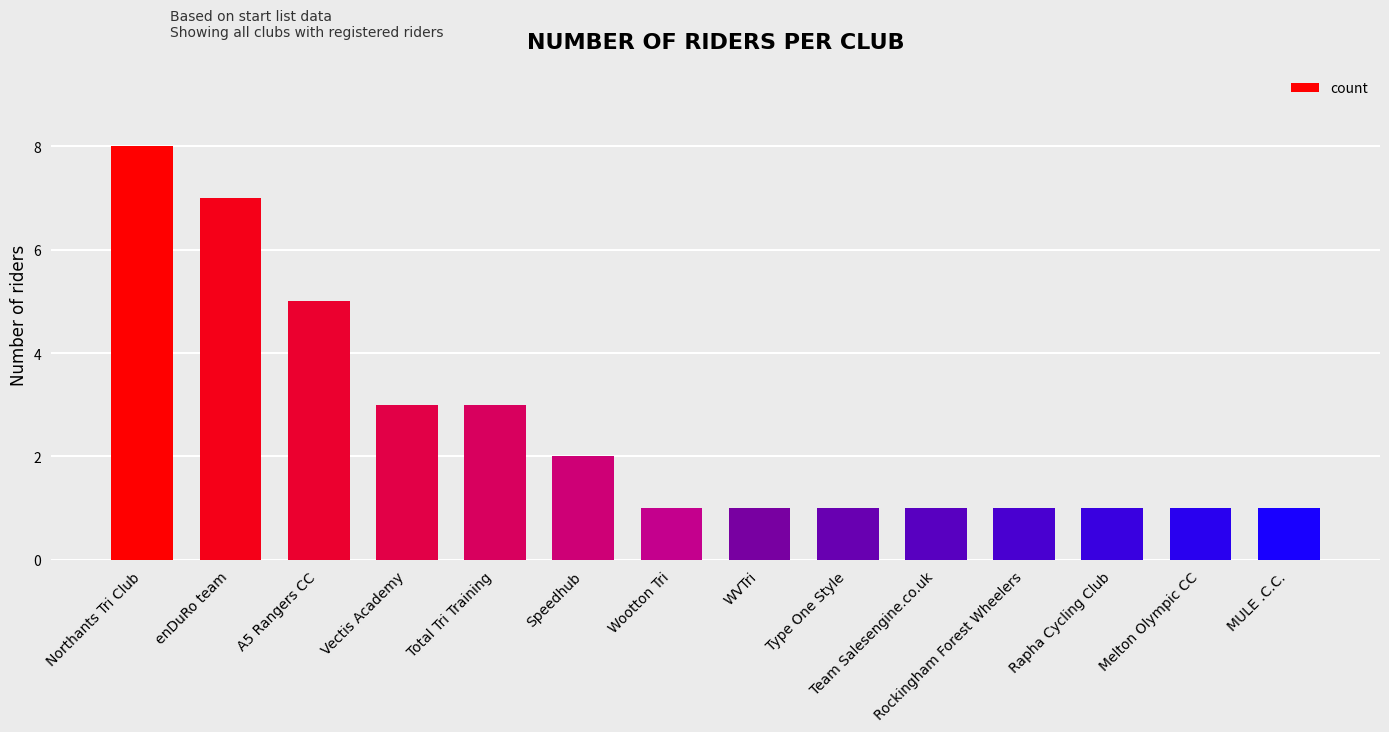

Reading right to left, transcribe all the data shown in this chart.

1	1	1	1	1	1	1	1	2	3	3	5	7	8